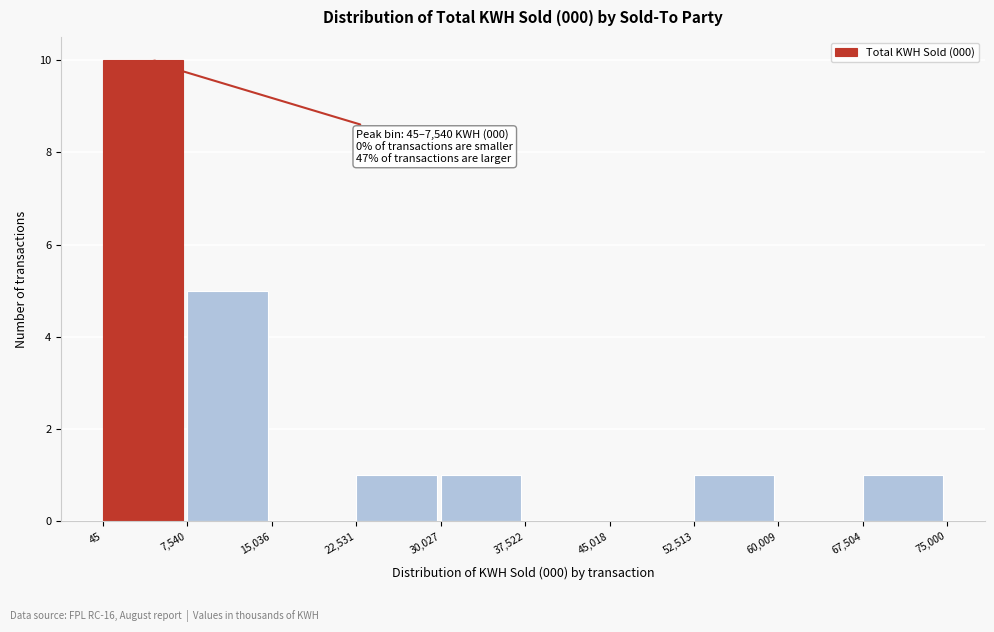

Over which range of the x-axis is the bar tallest?

45 to 7,540